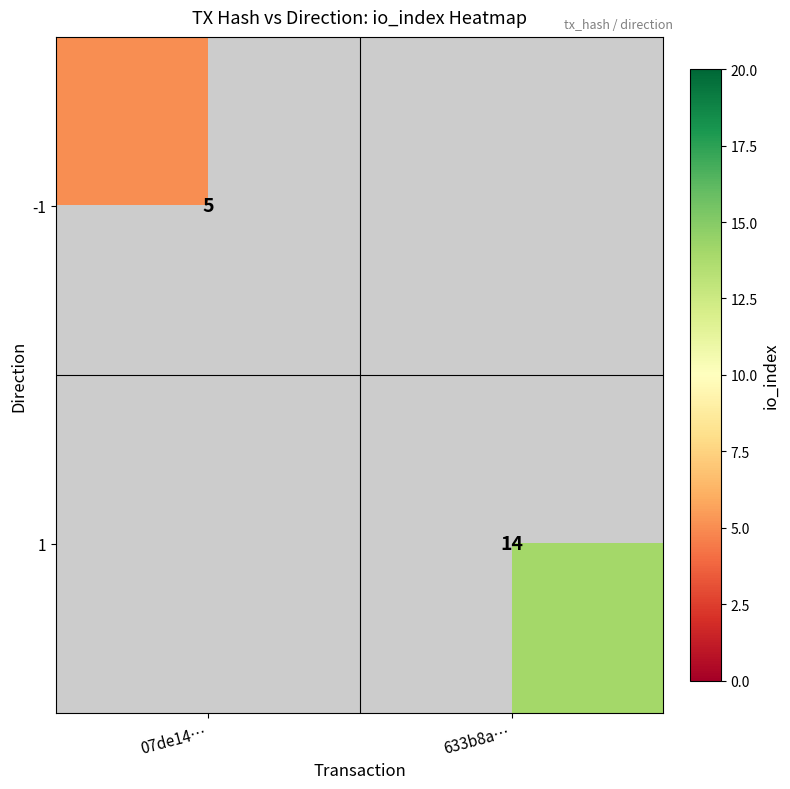

The value of -1 at 07de14… is 2. True or false?

False